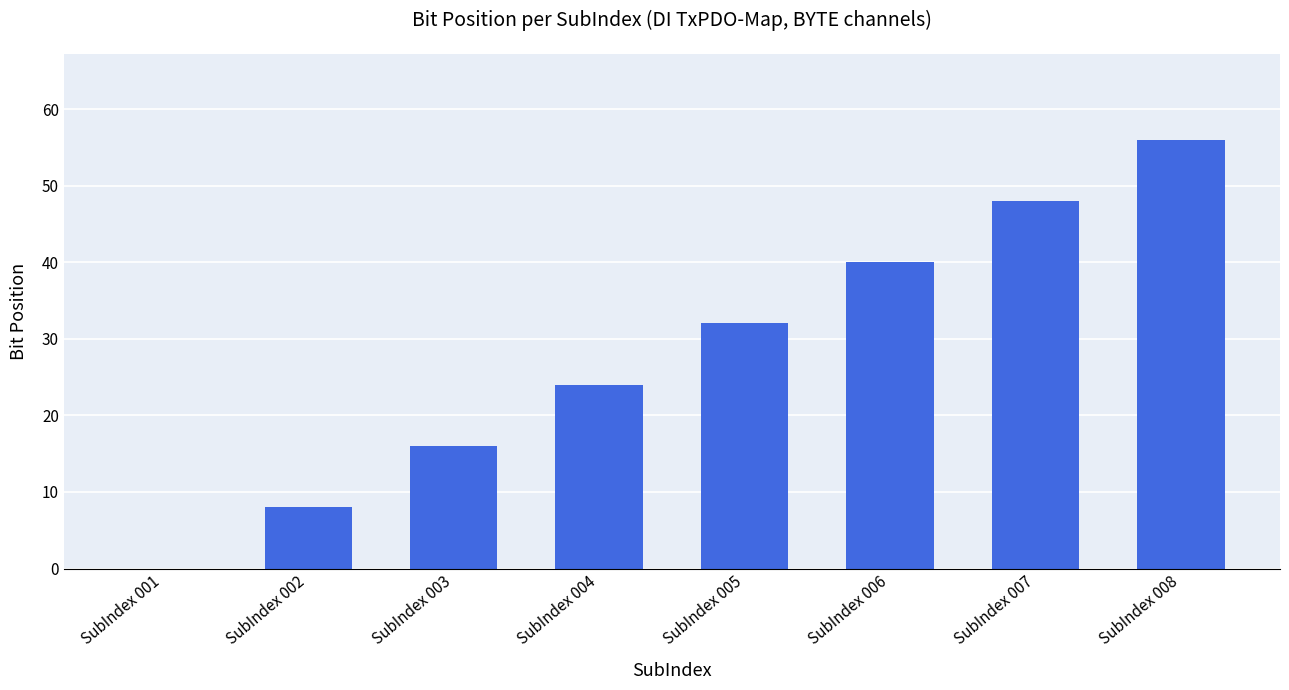

How many distinct data groups are displayed?

1